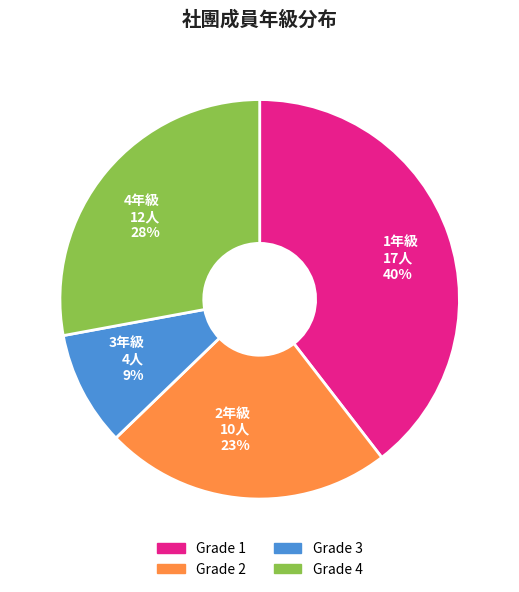

Does any single category account for the majority?

No